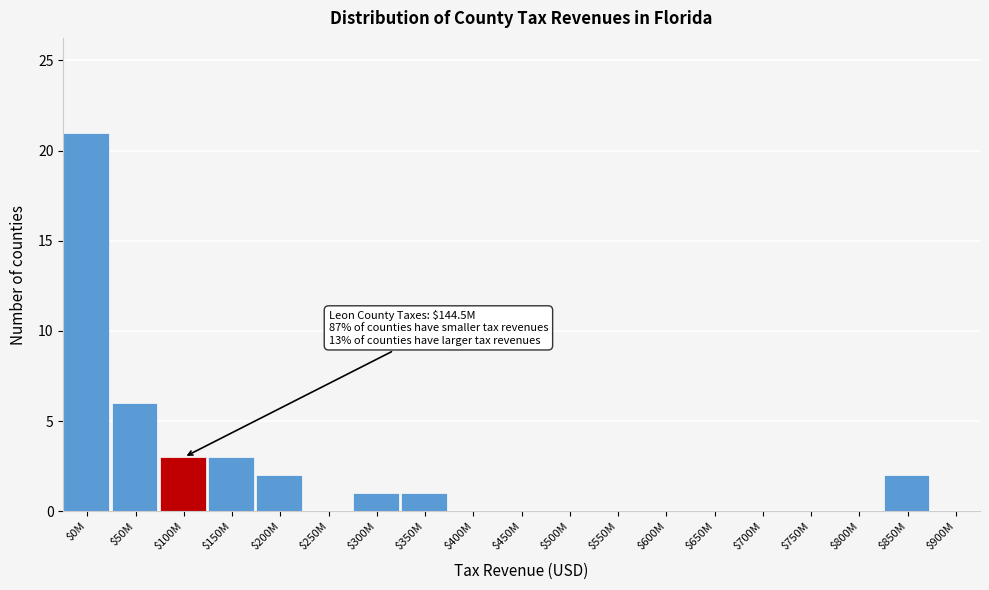

What is the sum of all values?

39